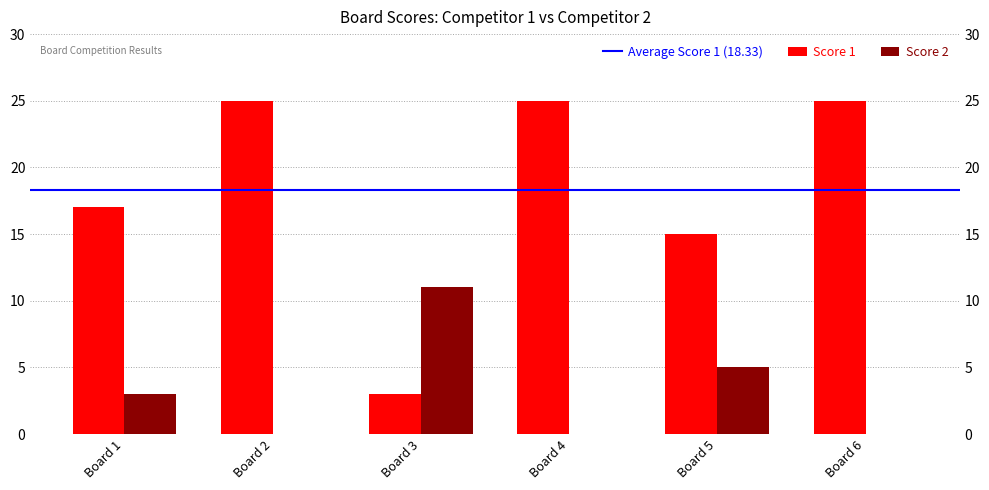

At which category does the chart reach its minimum across all series?

Board 2